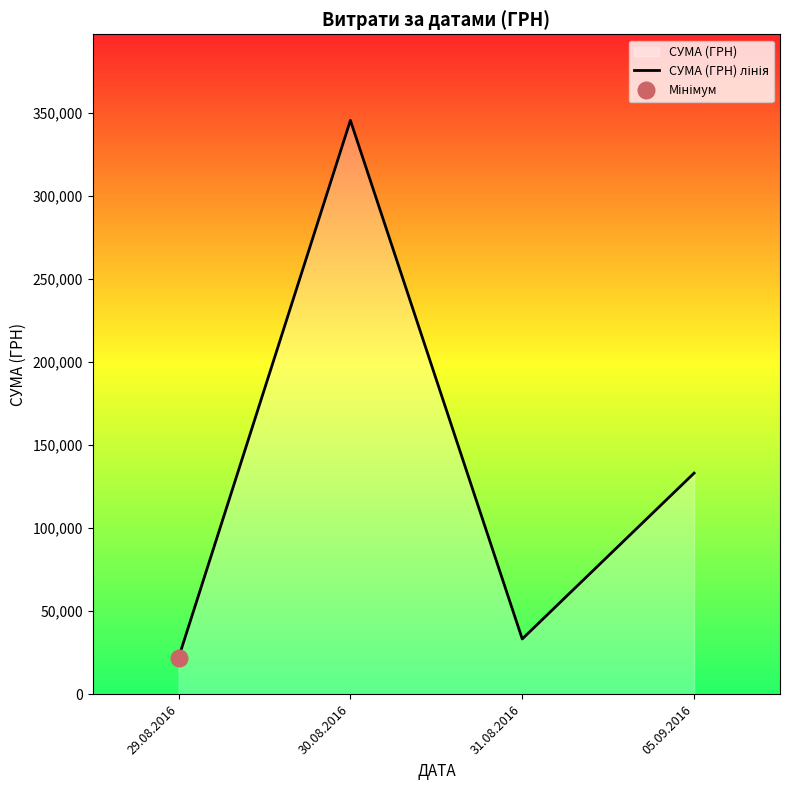

What is the difference between the second highest and second lowest values?

99910.8